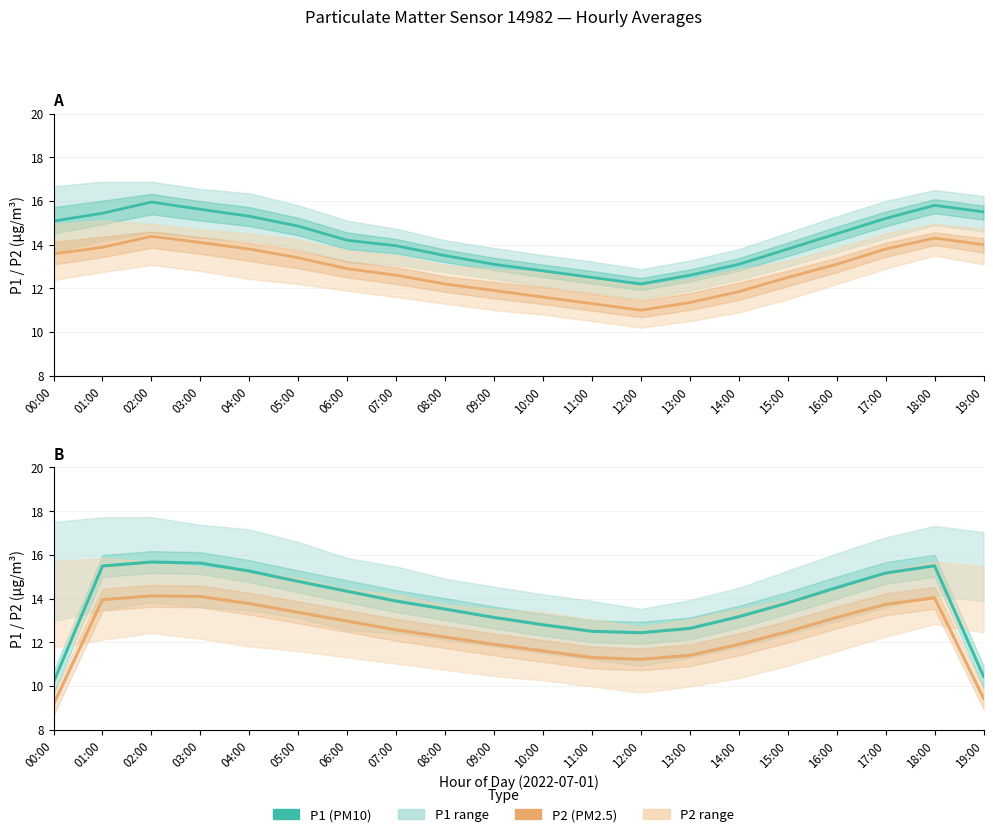

How many series are shown in this chart?

4